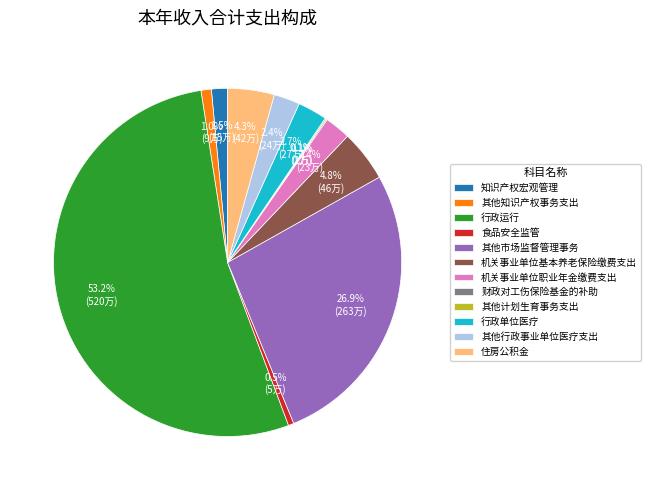

What portion of the pie excludes 其他市场监督管理事务?

73.1%